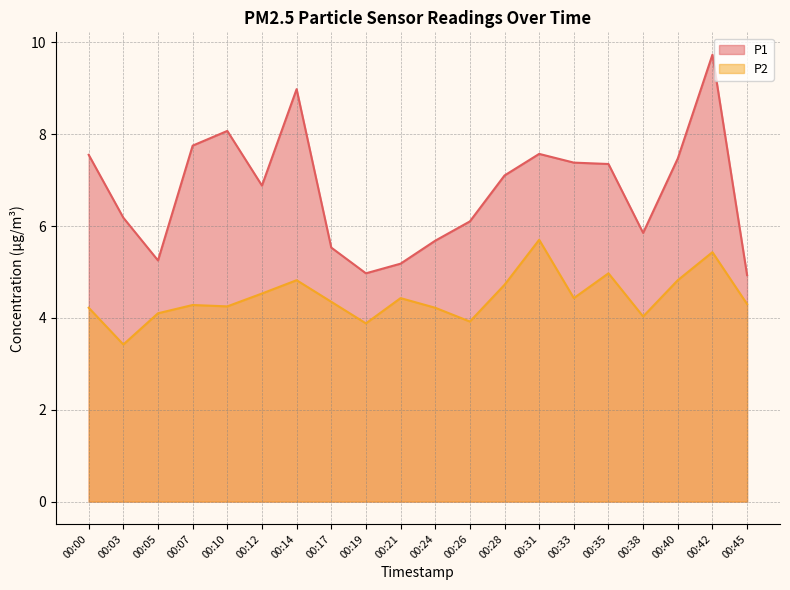

True or false: P2 and P1 intersect in this chart.

False